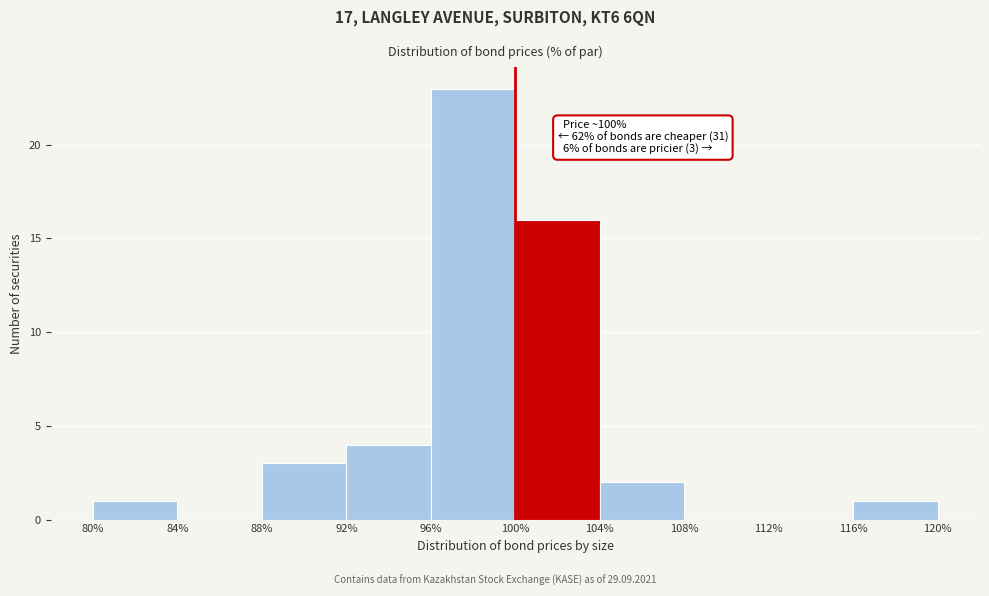

Which range on the x-axis has the tallest bar?

96% to 100%